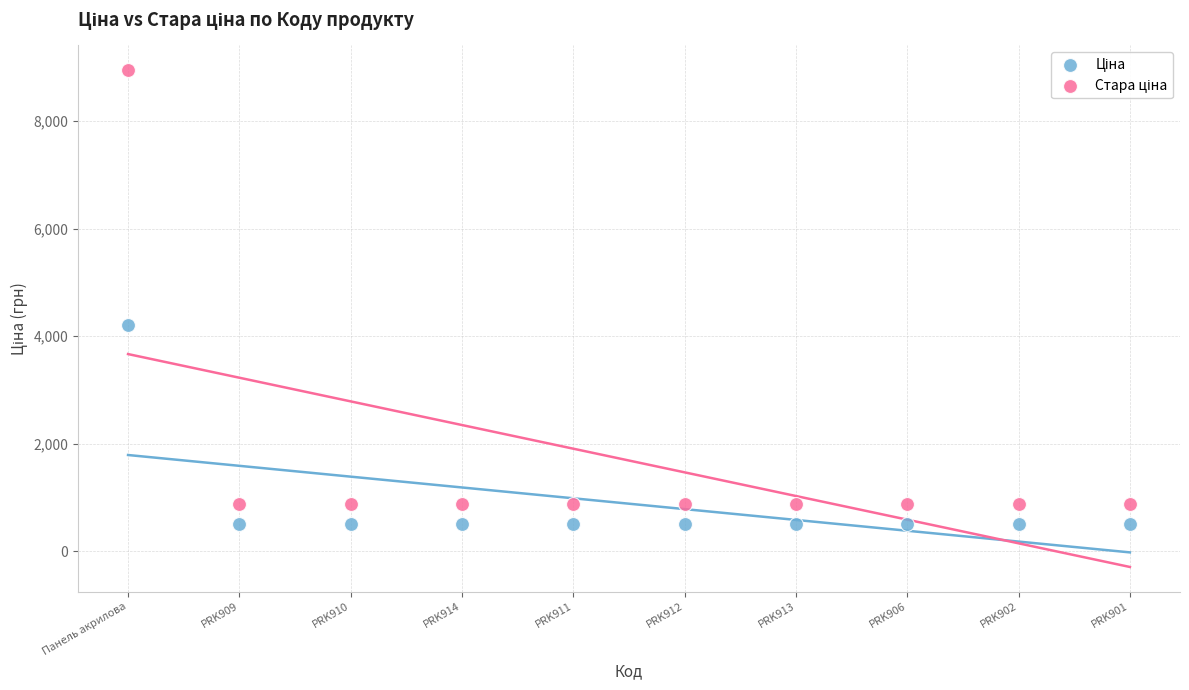

Across all data points, what is the range of Y values (max minus min)?

8430.5